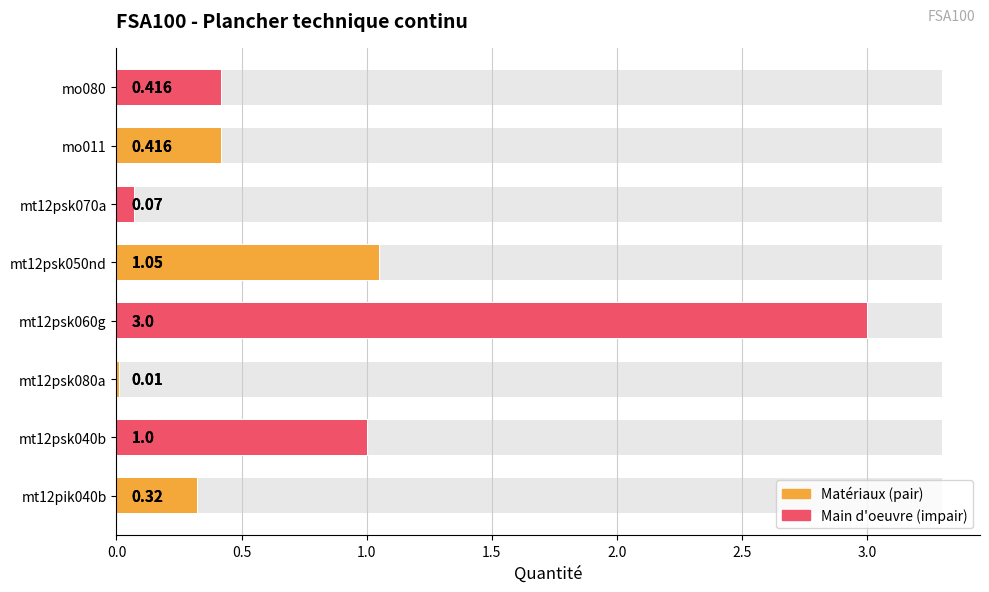

The chart shows a value of 0.1 at mt12psk070a. True or false?

False